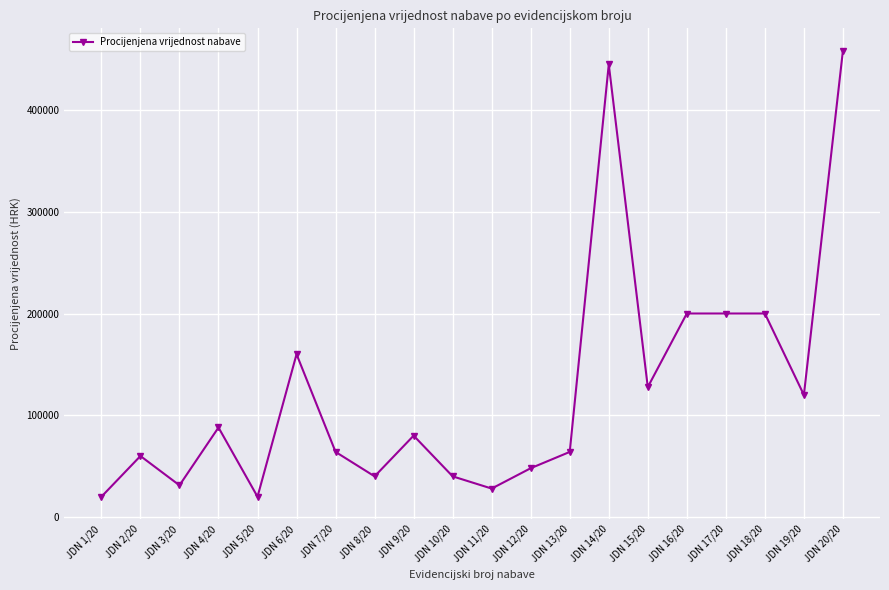

Does the chart display data point markers on the line(s)?

Yes